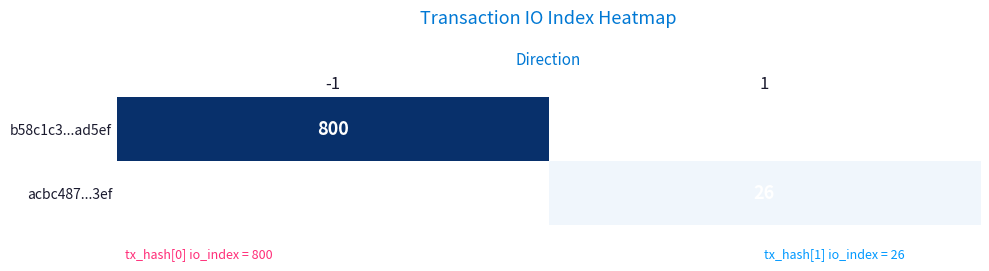

At which label is b58c1c3...ad5ef closest to 800?

-1